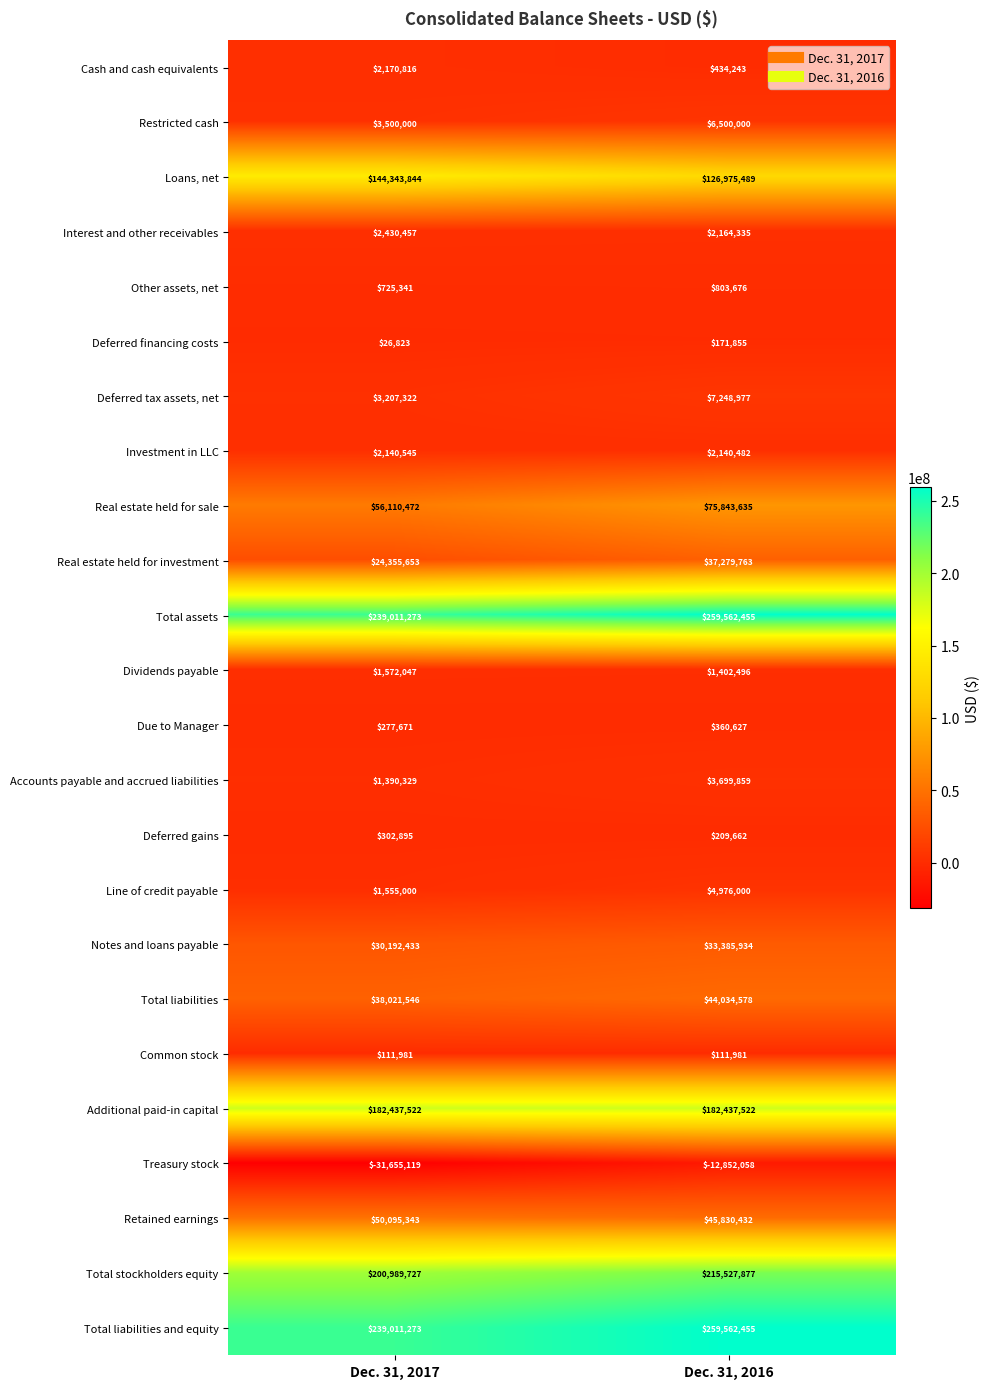

Where is Retained earnings nearest to the value 47962887?

Dec. 31, 2016